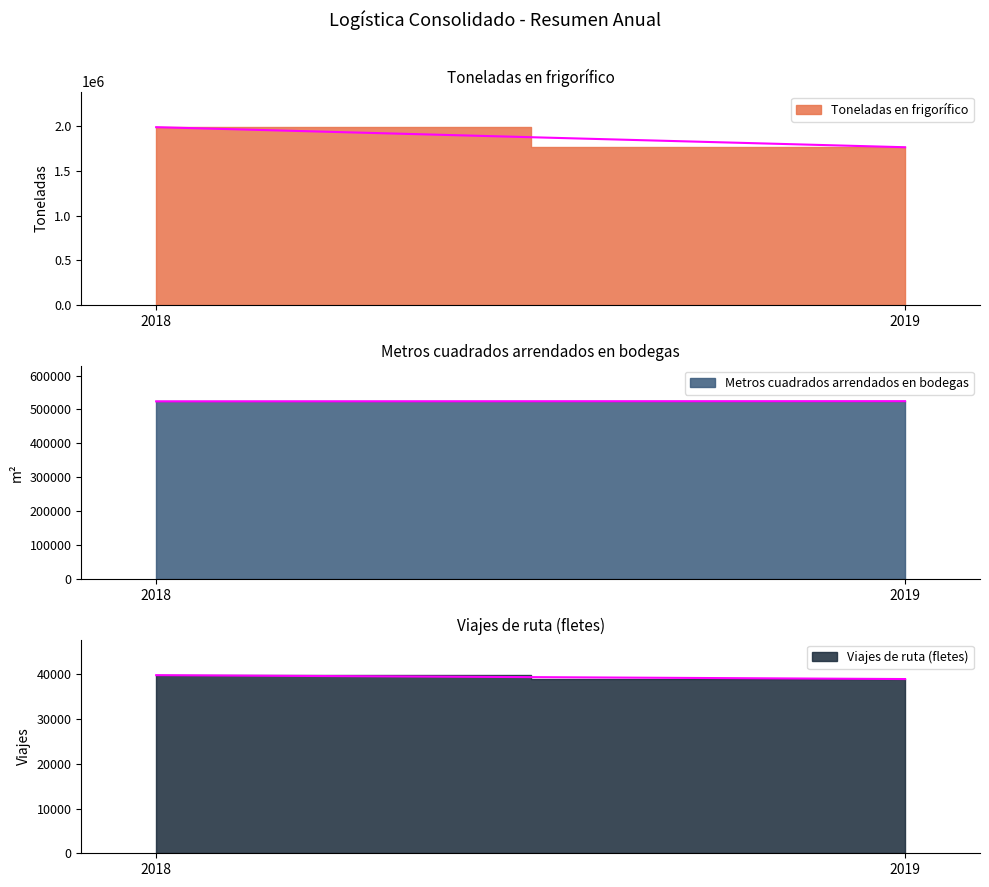

What is the spread (max minus min) of values at 2018?

1946623